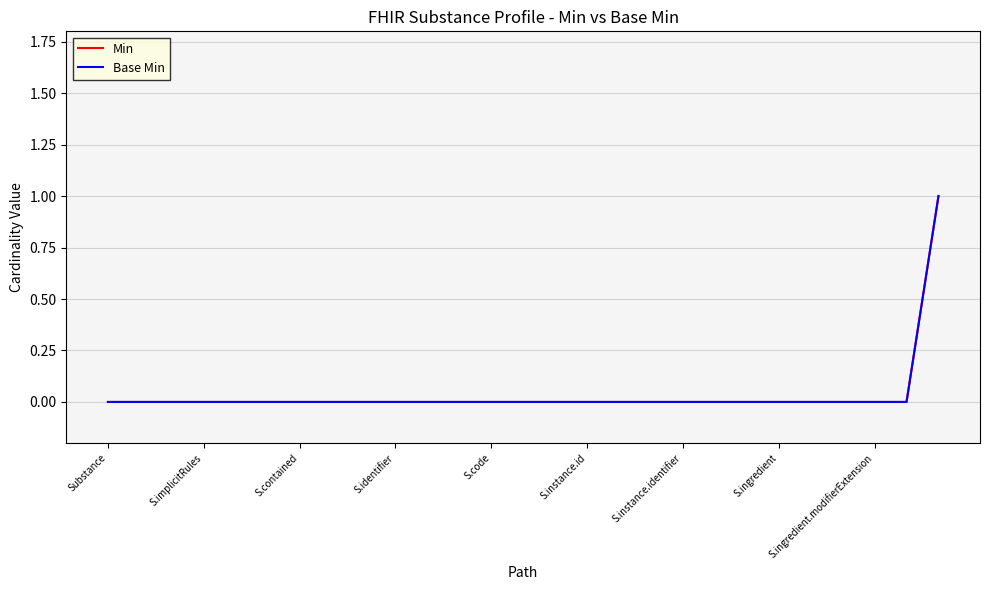

Does the chart have visible grid lines?

Yes